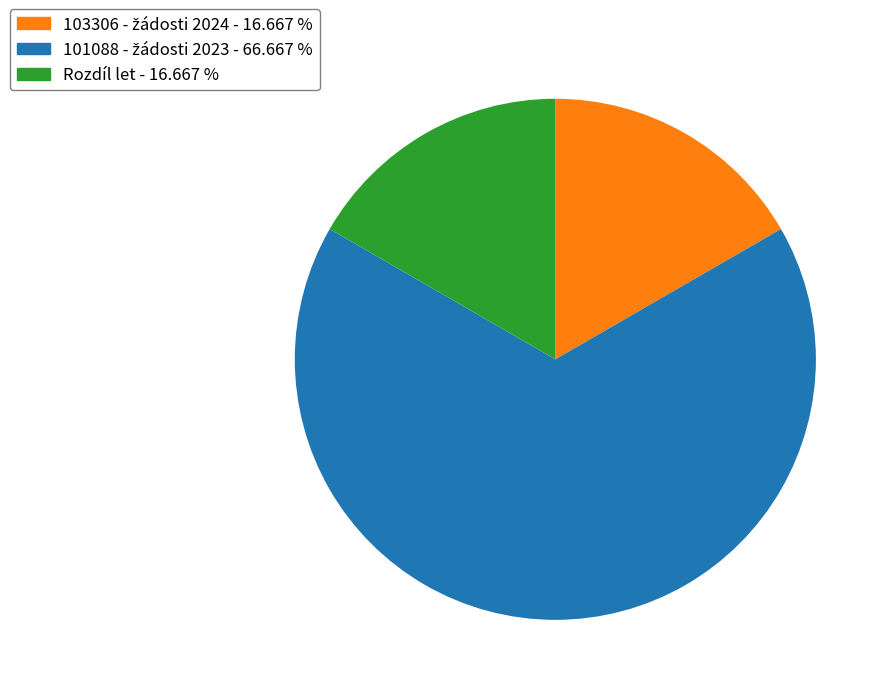

Is Rozdíl let - 16.667 % the majority of the pie?

No